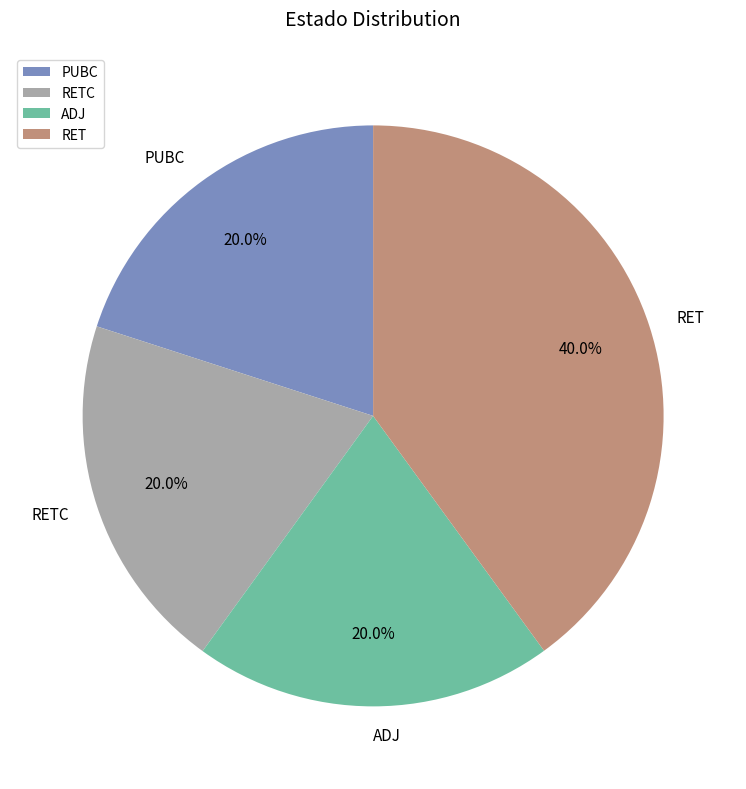

To the nearest percent, what is the combined percentage of RET and RETC?

60%